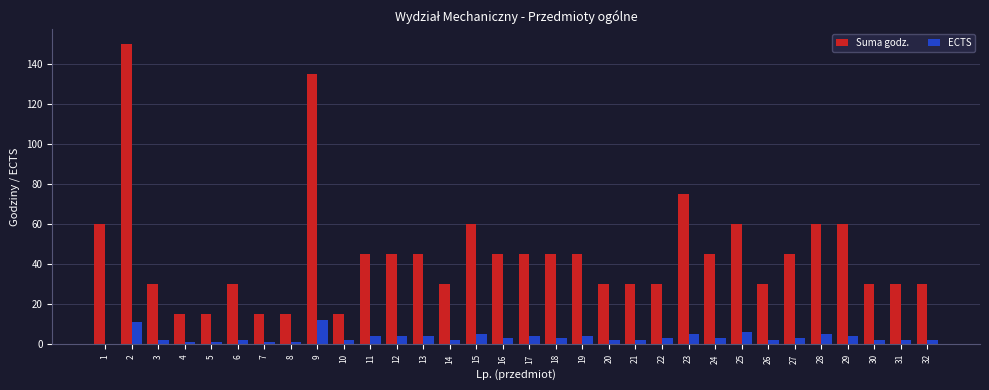

How many positive values does the ECTS series have?

31